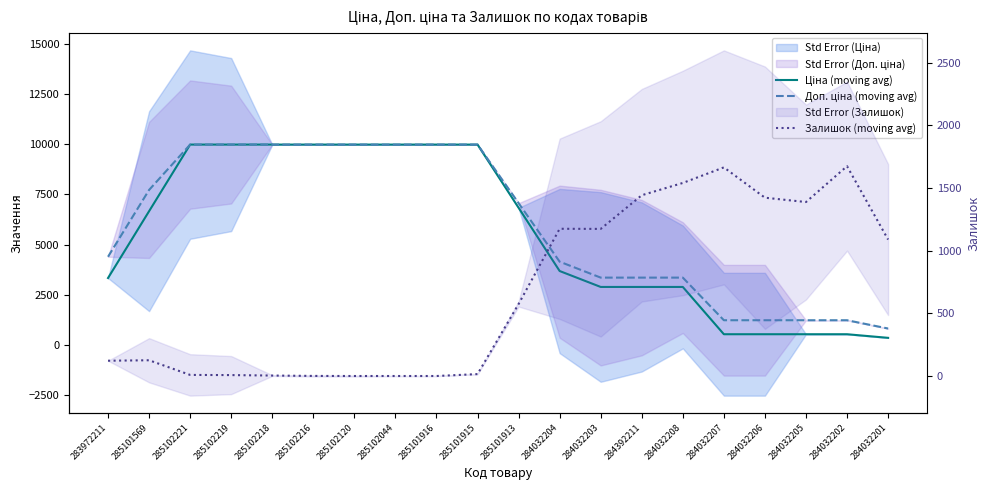

At how many categories does at least one series exceed 4747?

10